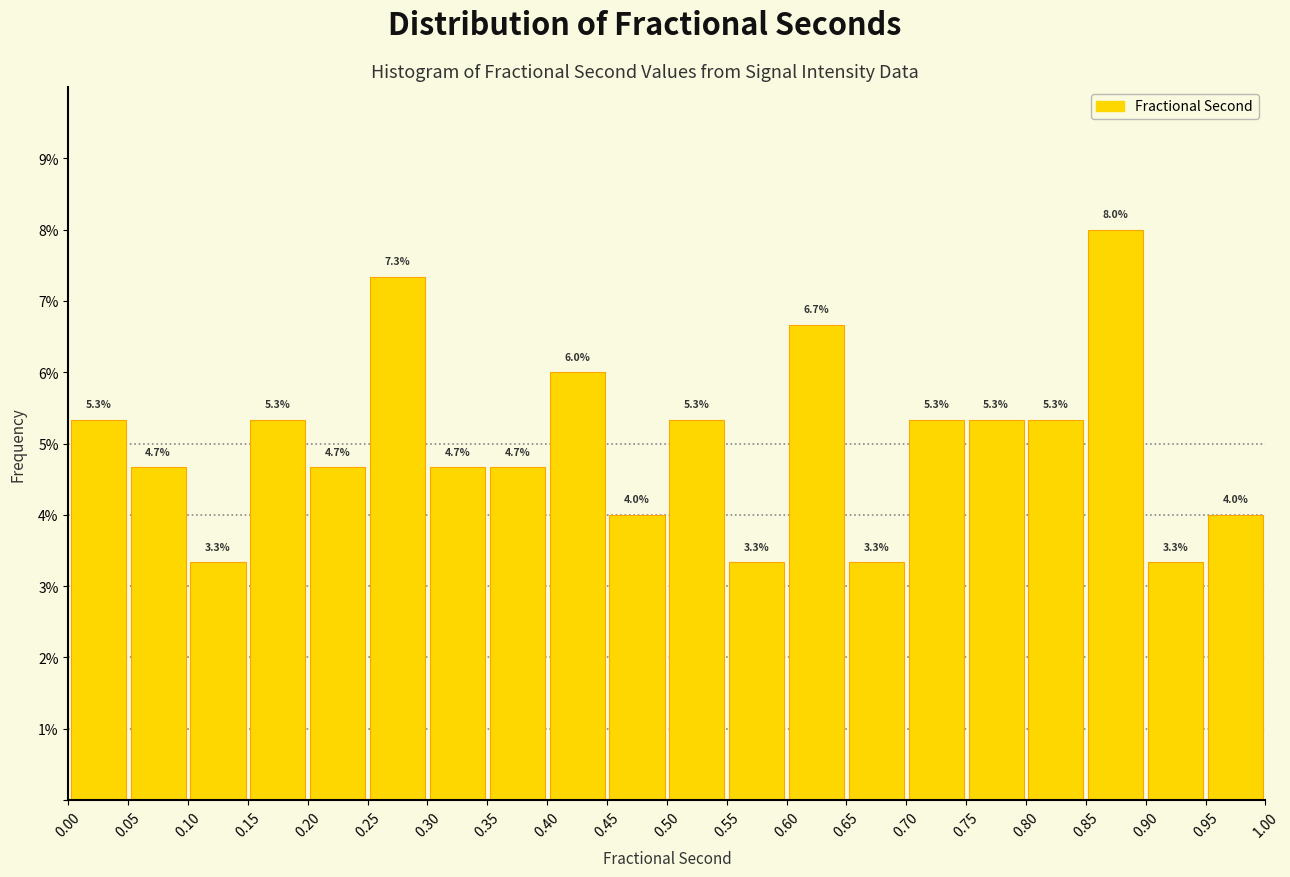

Which range on the x-axis has the tallest bar?

0.85 to 0.90